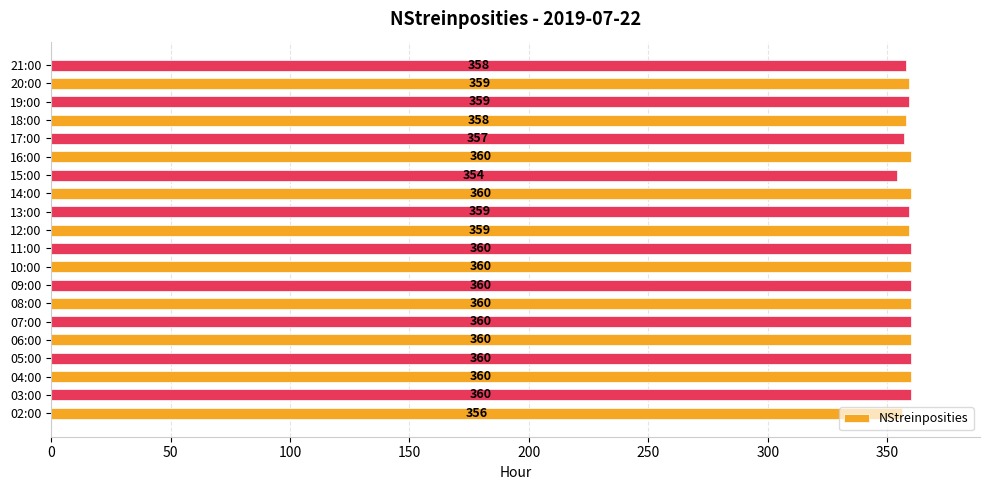

What is the greatest value displayed?

360